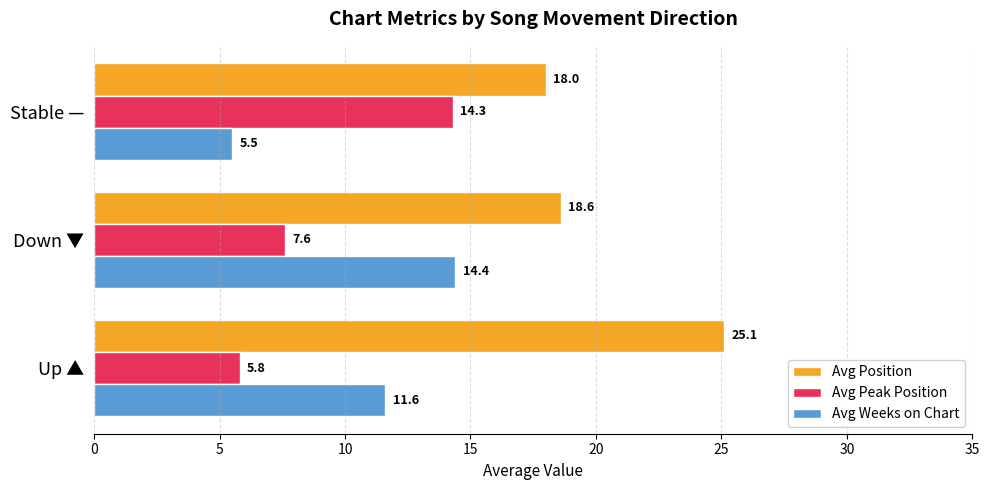

The value of Avg Position at Down ▼ is 18.6. True or false?

True